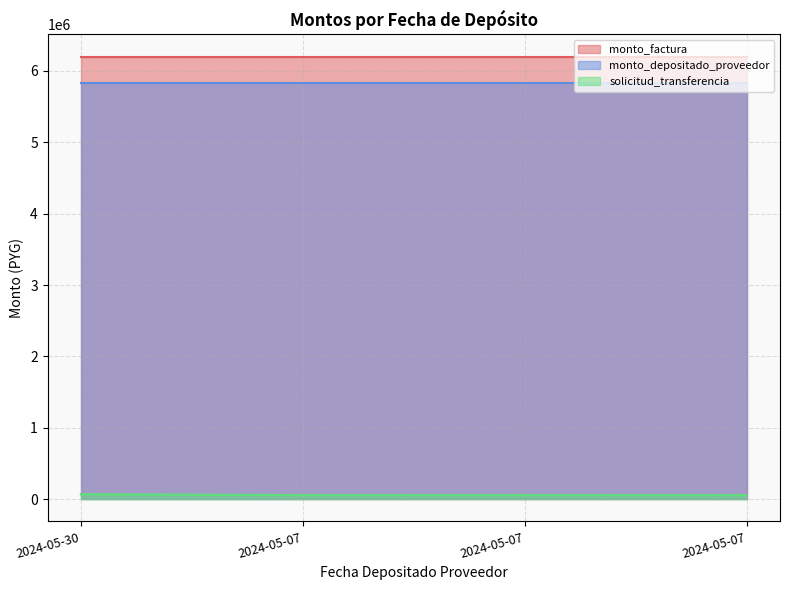

True or false: monto_depositado_proveedor and monto_factura intersect in this chart.

False